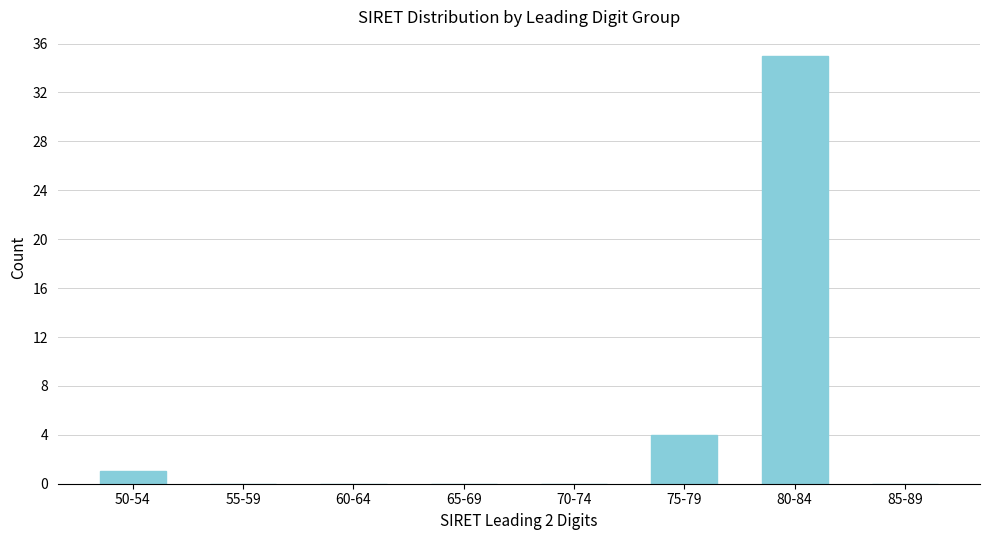

Reading left to right, list all the values displayed in this chart.

50-54=1	55-59=0	60-64=0	65-69=0	70-74=0	75-79=4	80-84=35	85-89=0